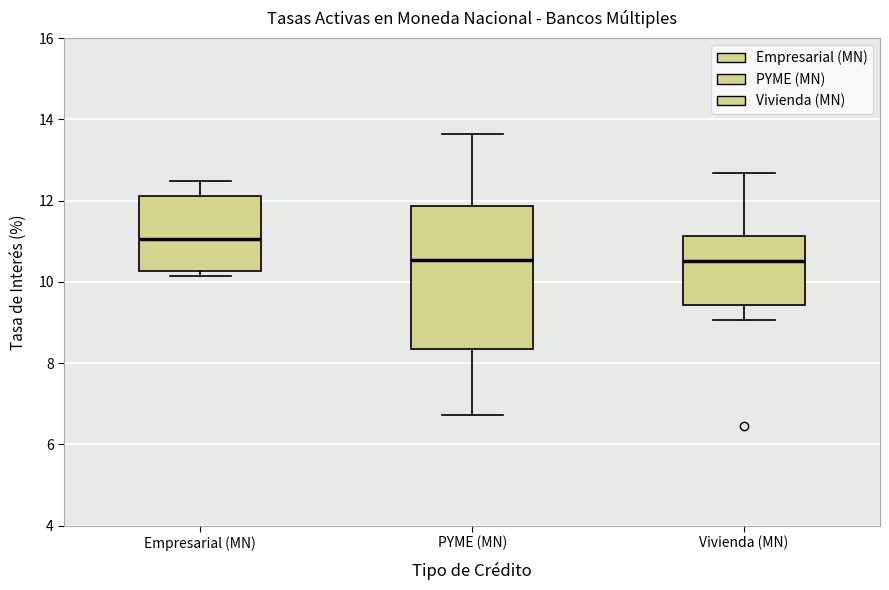

Where does the upper whisker of the box for Empresarial (MN) end on the y-axis? The values are not printed on the chart, so give them approximately, as read against the axis.

12.4